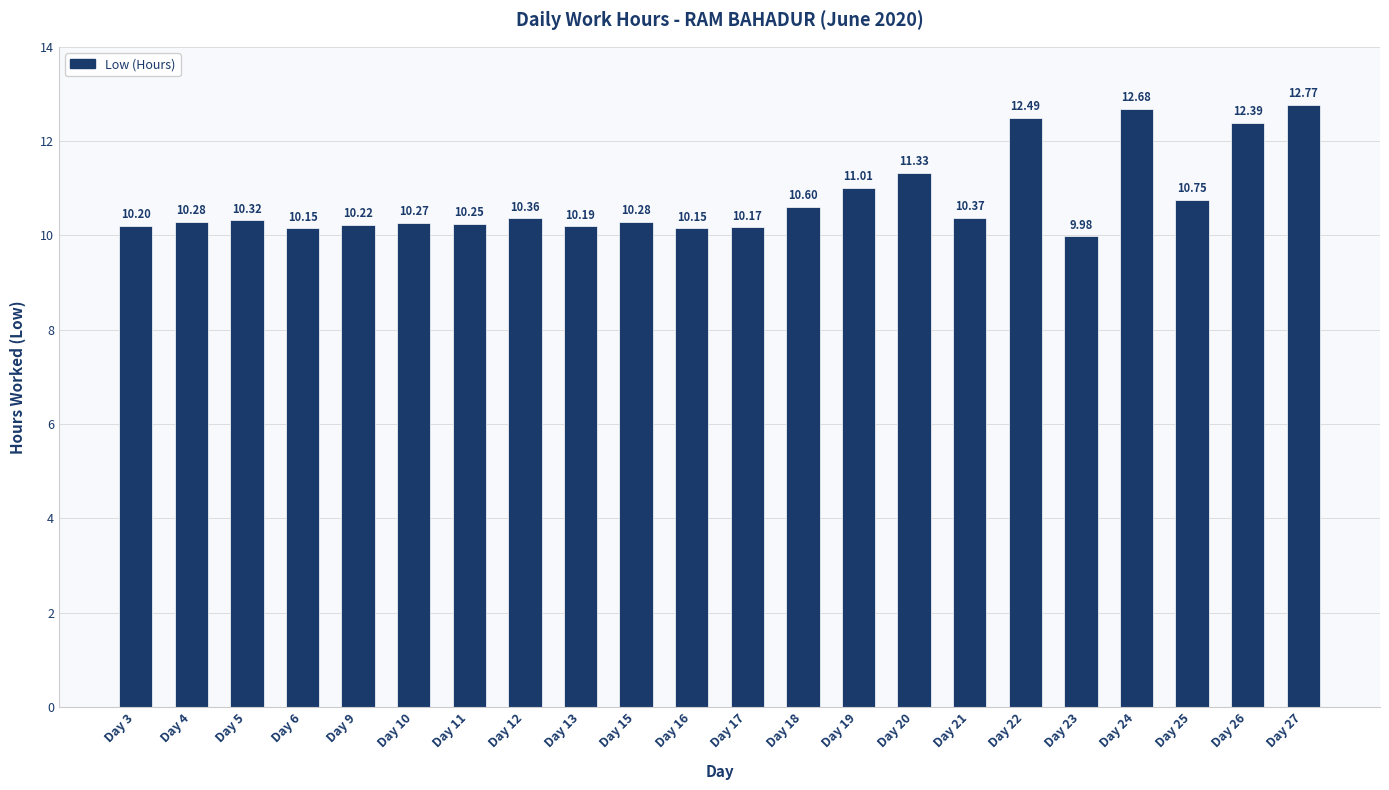

What is the change in value from Day 13 to Day 18?

+0.4